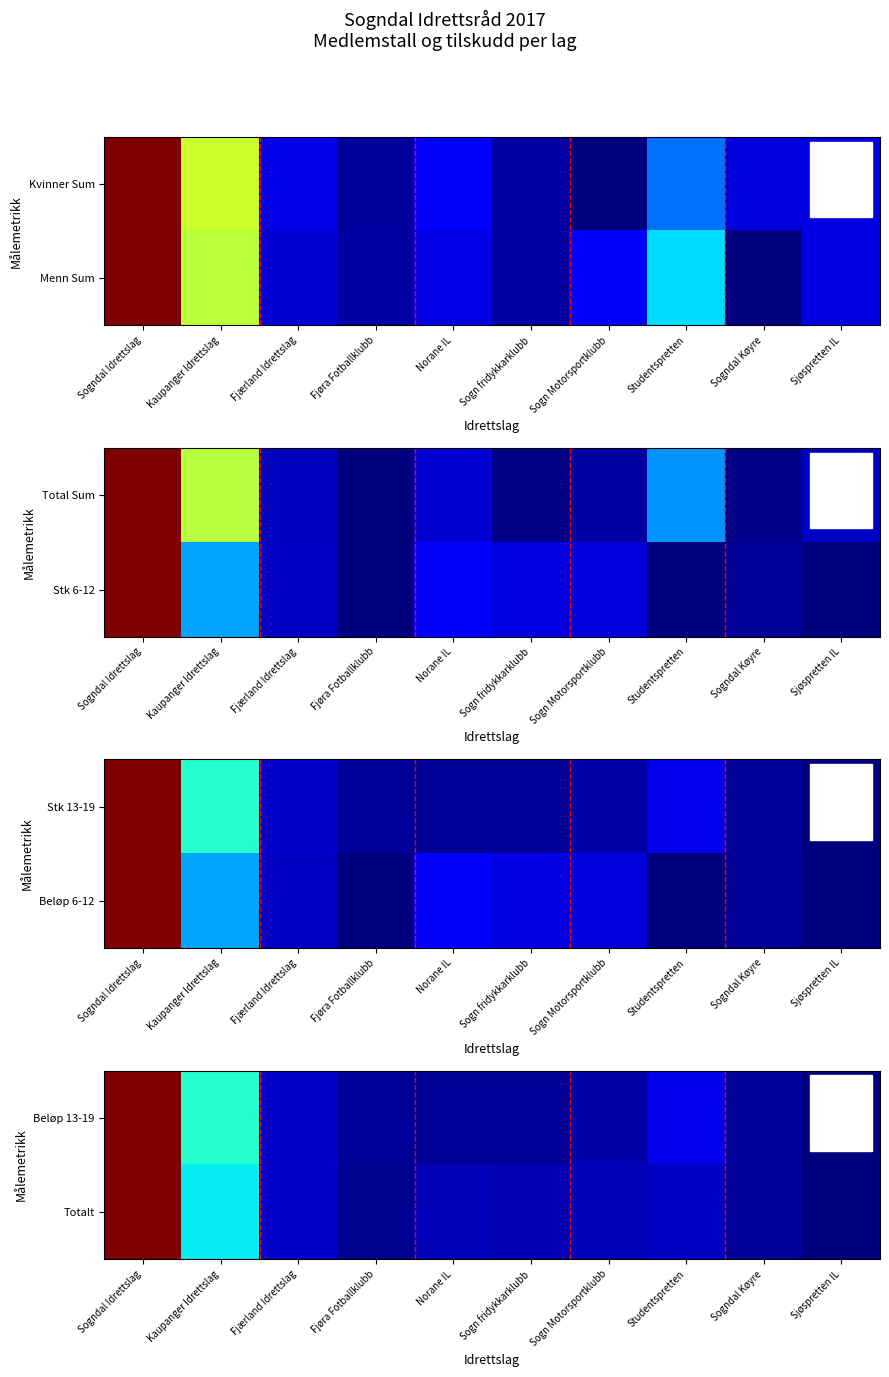

Which category has the lowest value across all series?

Sjøspretten IL